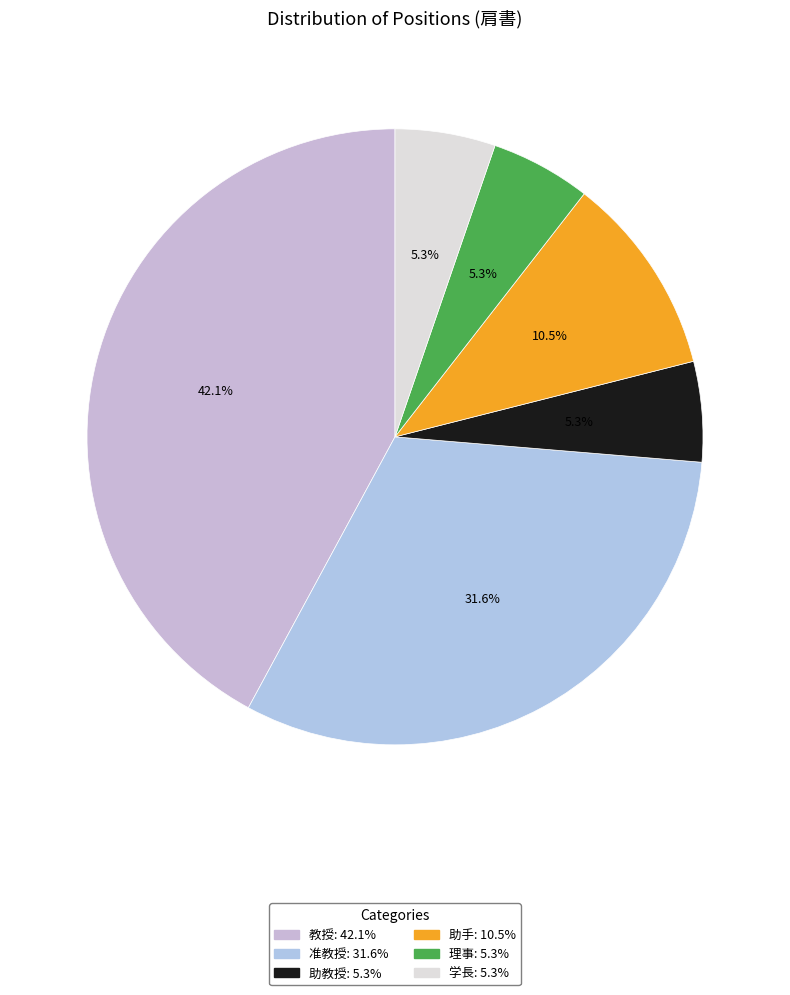

How many segments does this pie chart have?

6